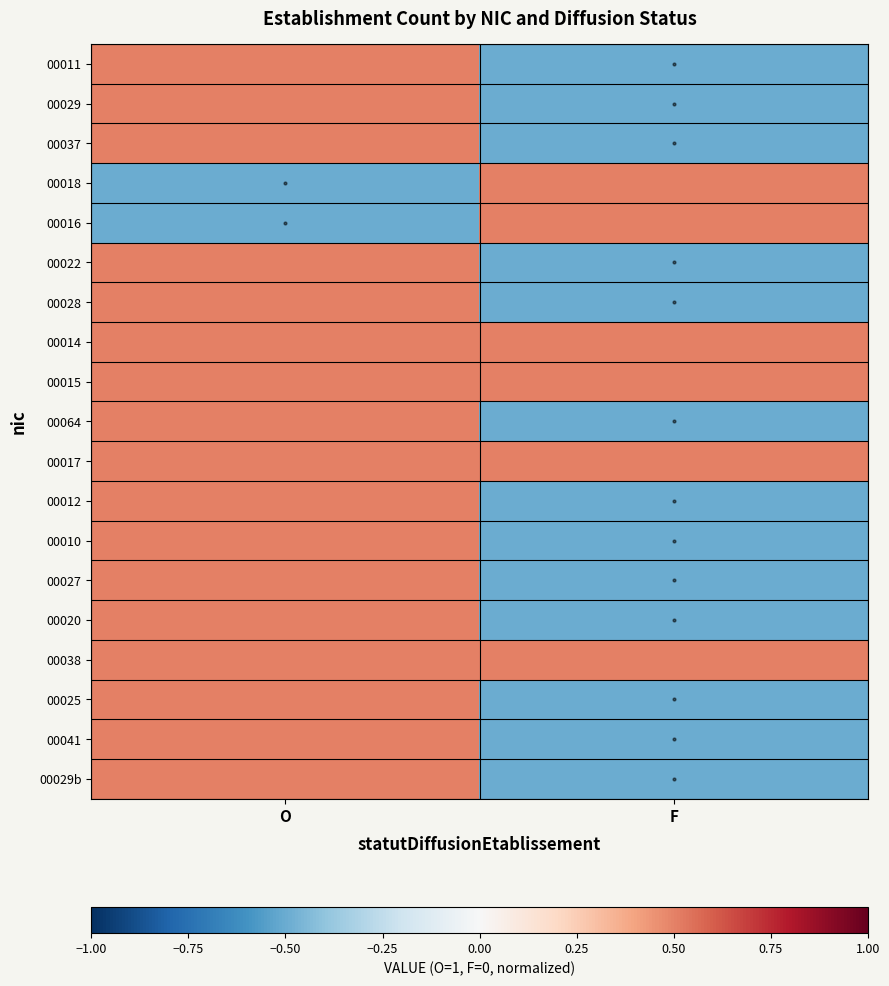

What is the greatest value displayed?

0.5